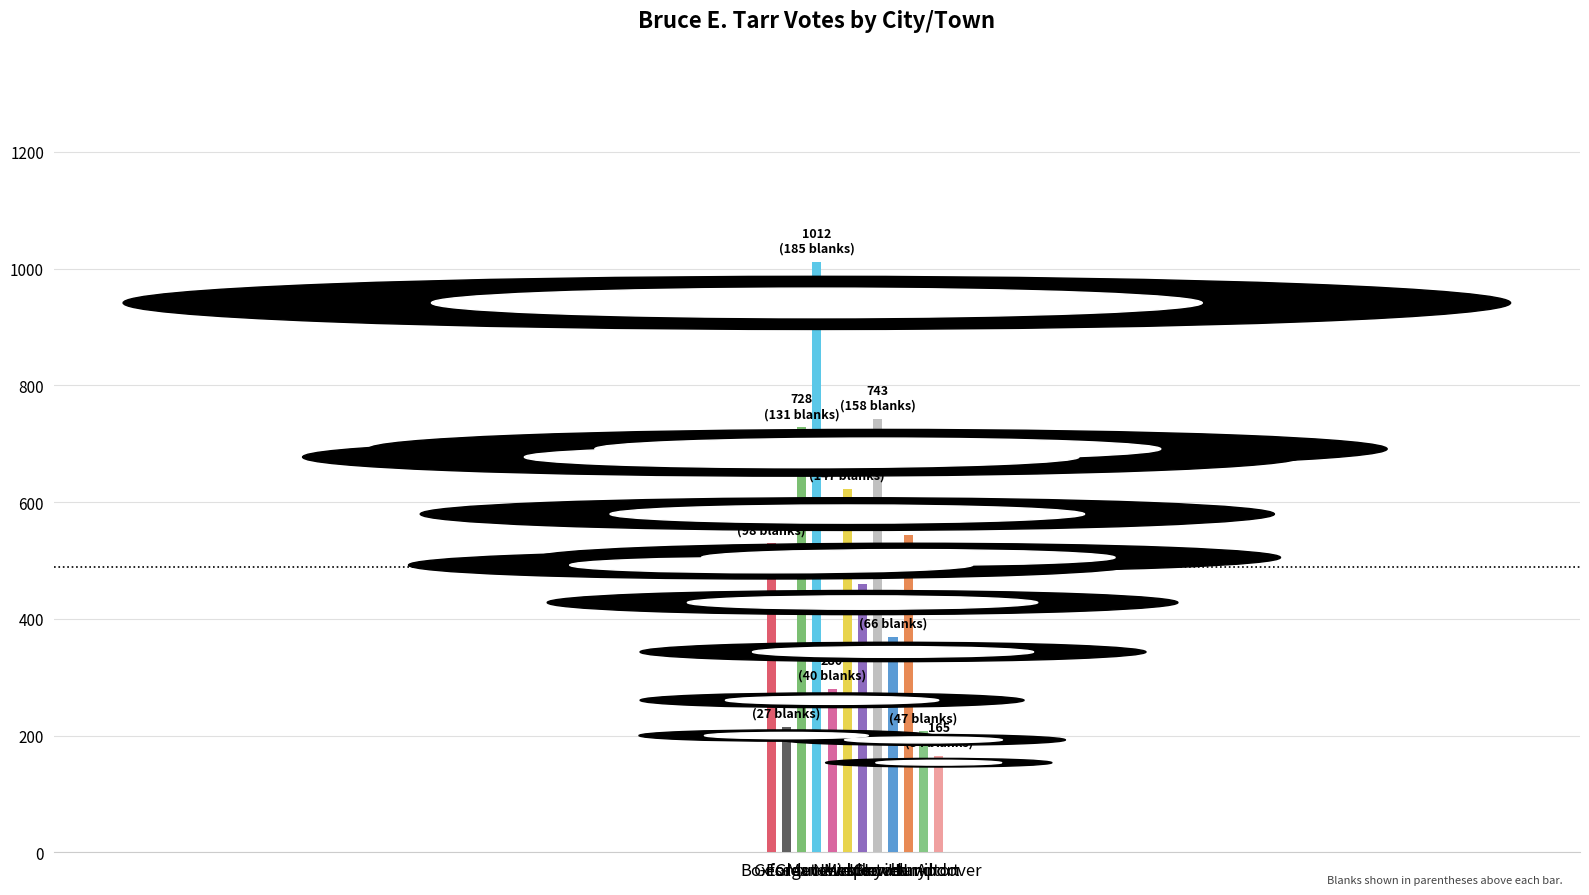

Where is Bruce E. Tarr nearest to the value 588?

Newbury